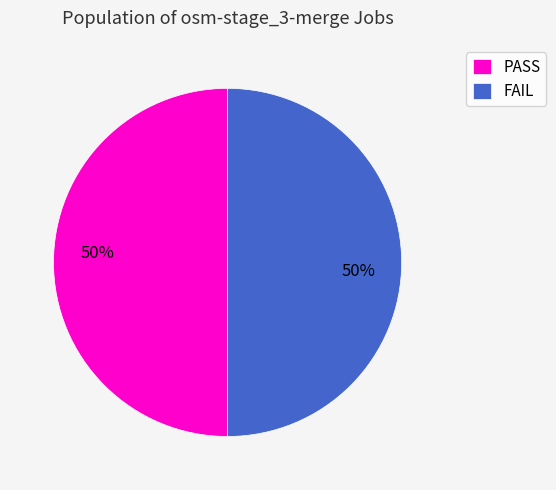

To the nearest percent, what portion does PASS represent?

50%